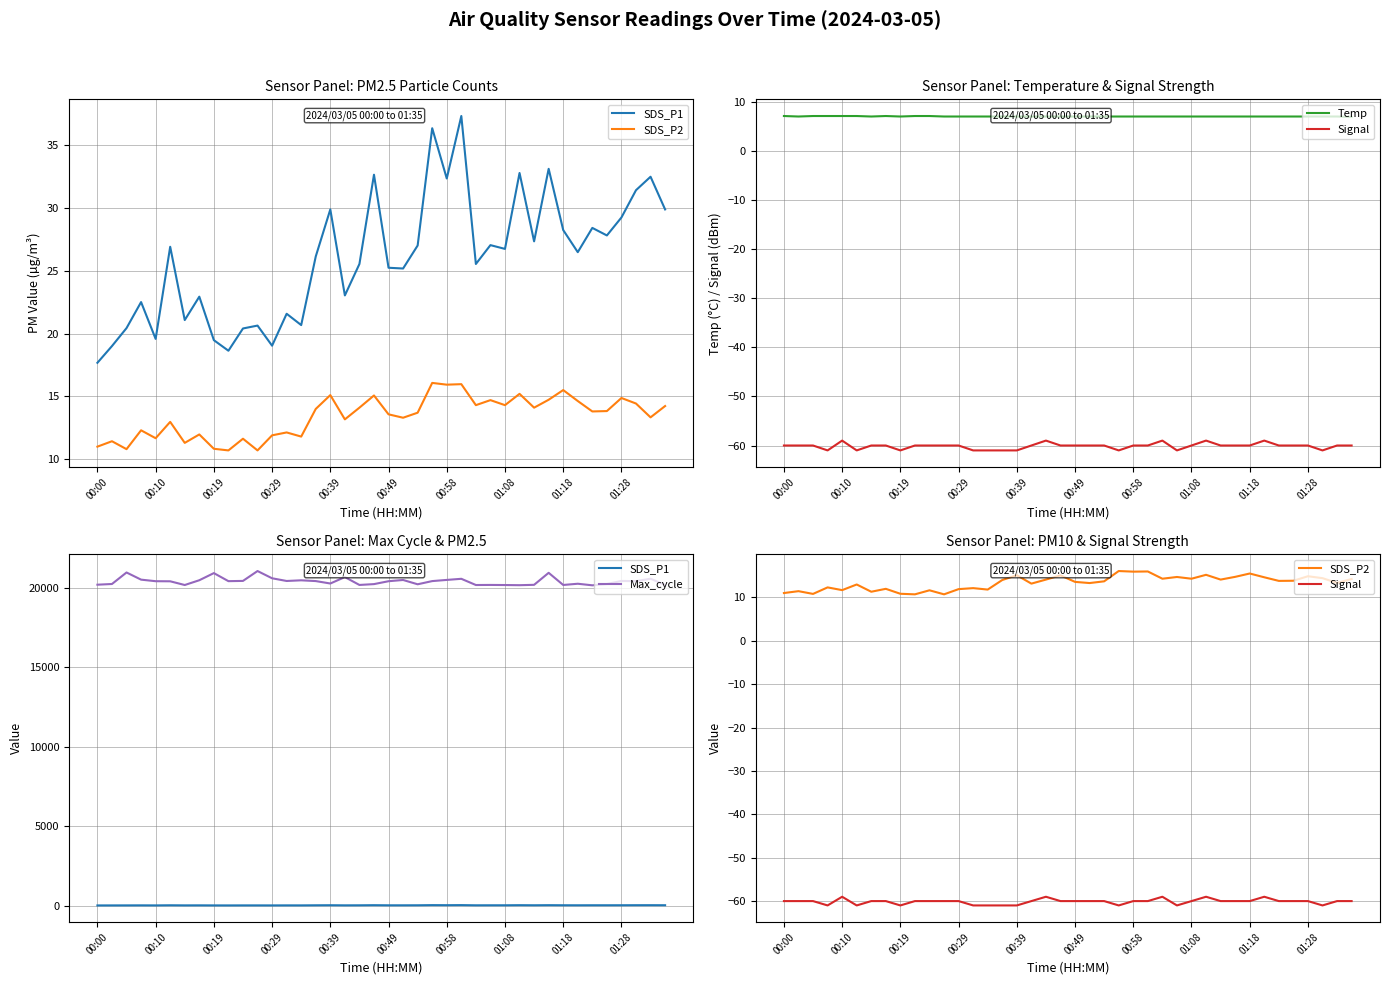

At which label is Temp closest to 7?

00:10